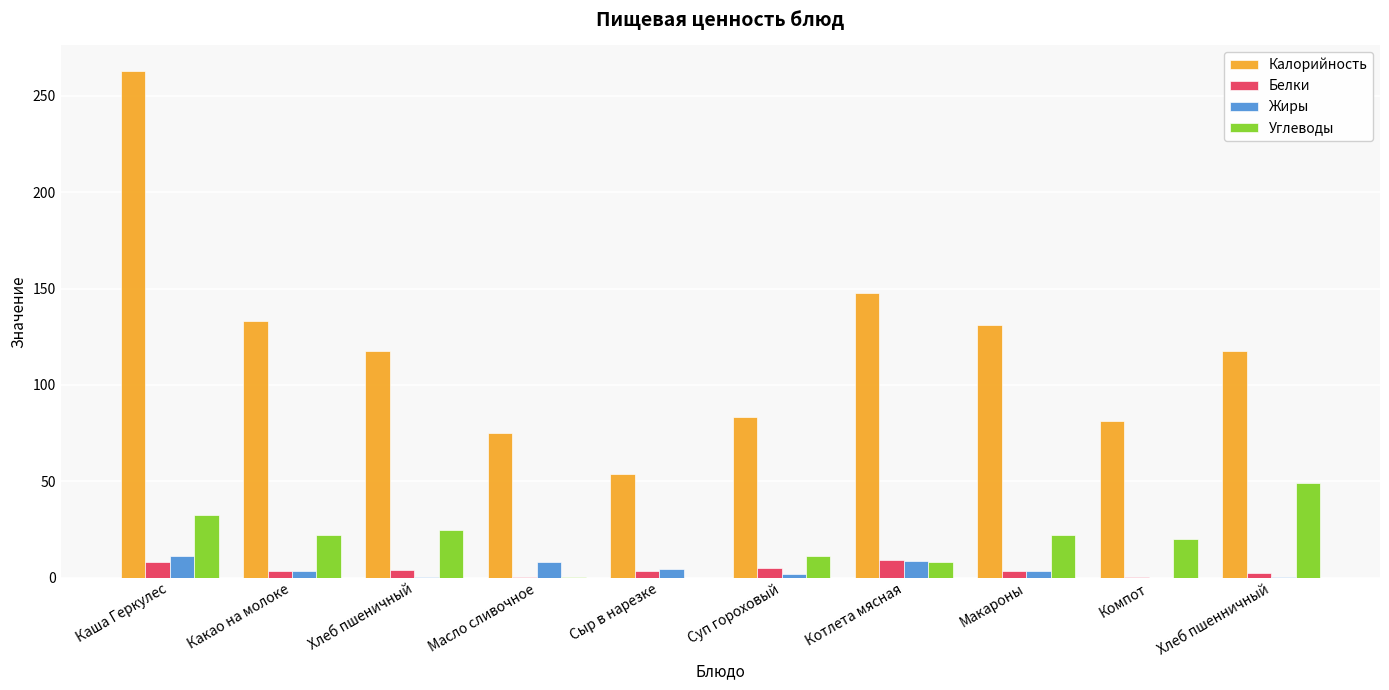

Is the value of Белки at Компот greater than the value of Углеводы at Какао на молоке?

No